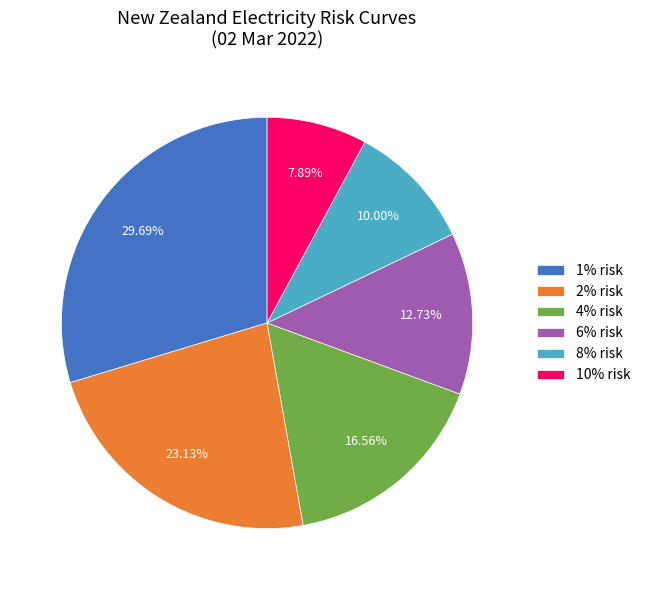

To the nearest percent, what portion does 1% risk represent?

30%